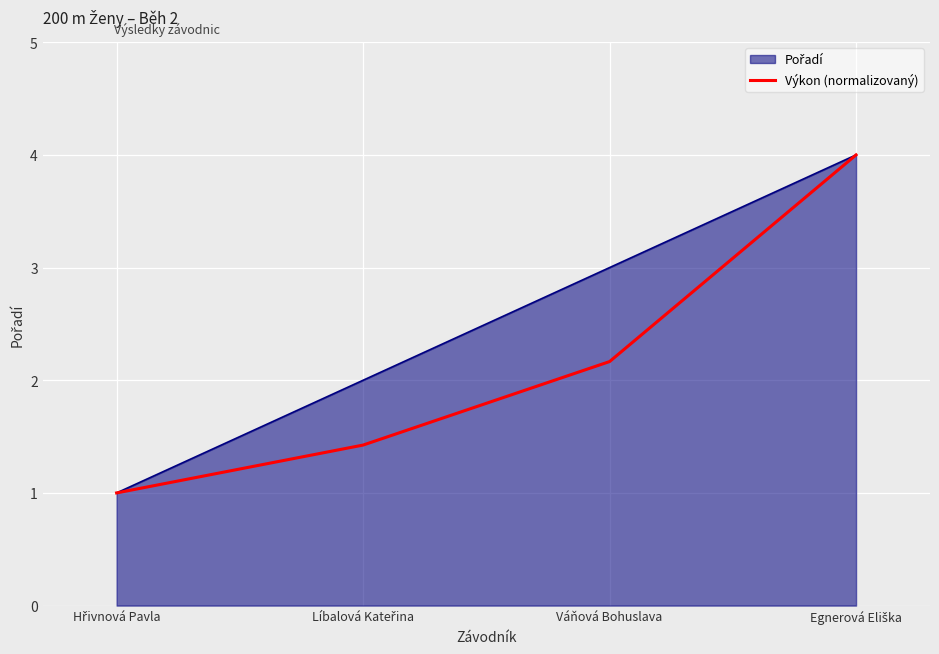

True or false: Výkon (normalizovaný) has more than 0 interior local peaks.

False